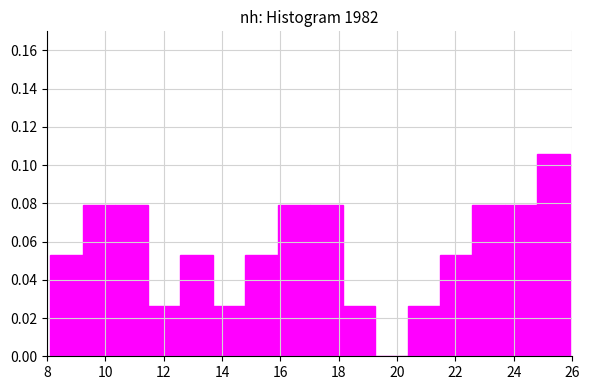

How tall is the bar that spans 23.2 to 24.2 on the x-axis? Neither the bar edges nor the heights are printed on the chart, so give them approximately, as read against the axes.

0.056